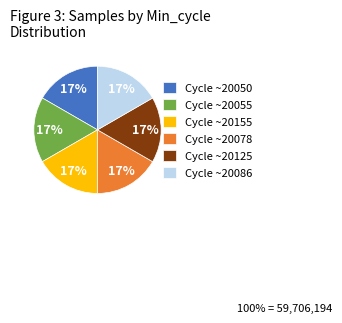

Do Cycle ~20078 and Cycle ~20050 together represent more than half of the pie?

No